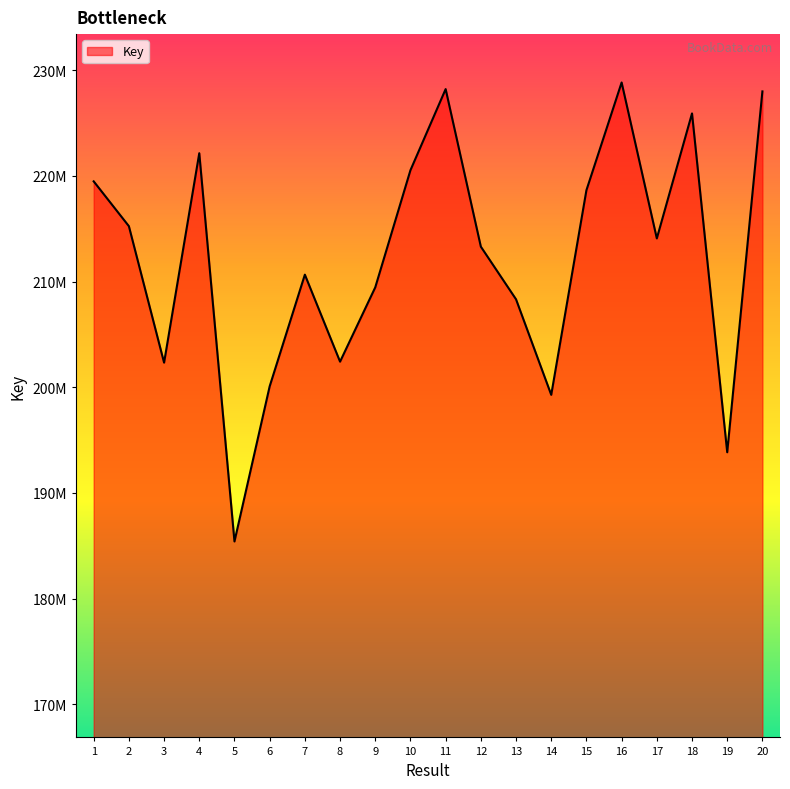

Does the chart display data point markers on the line(s)?

No